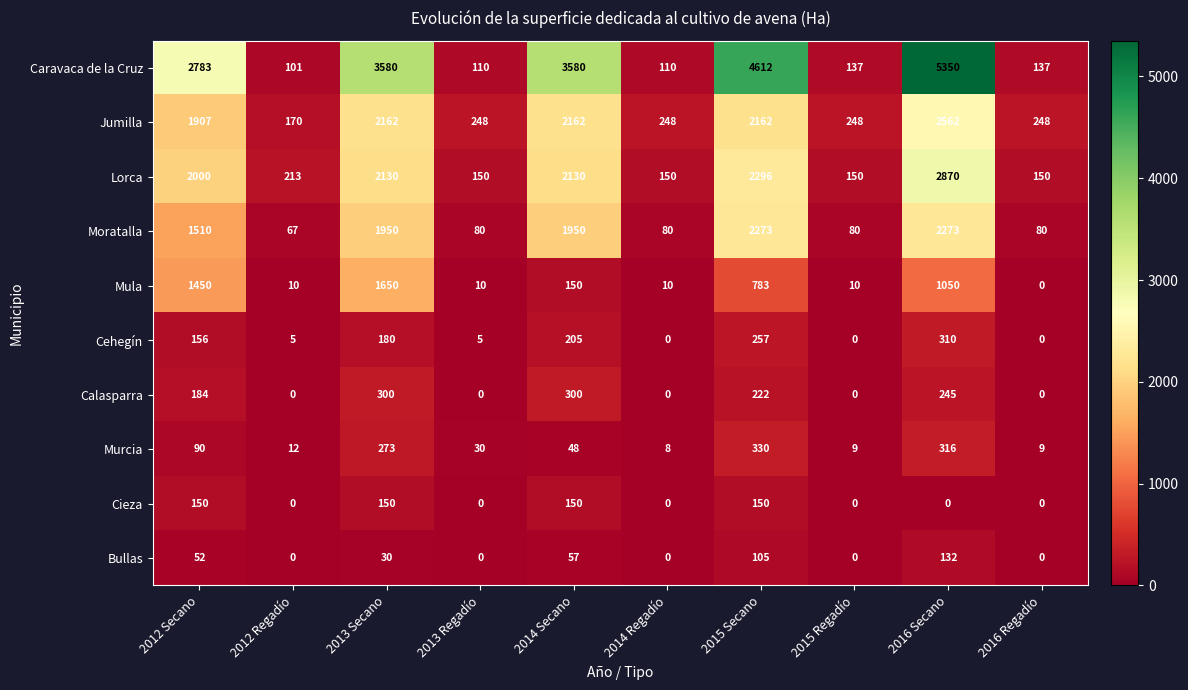

Which series has the widest spread of values?

Caravaca de la Cruz